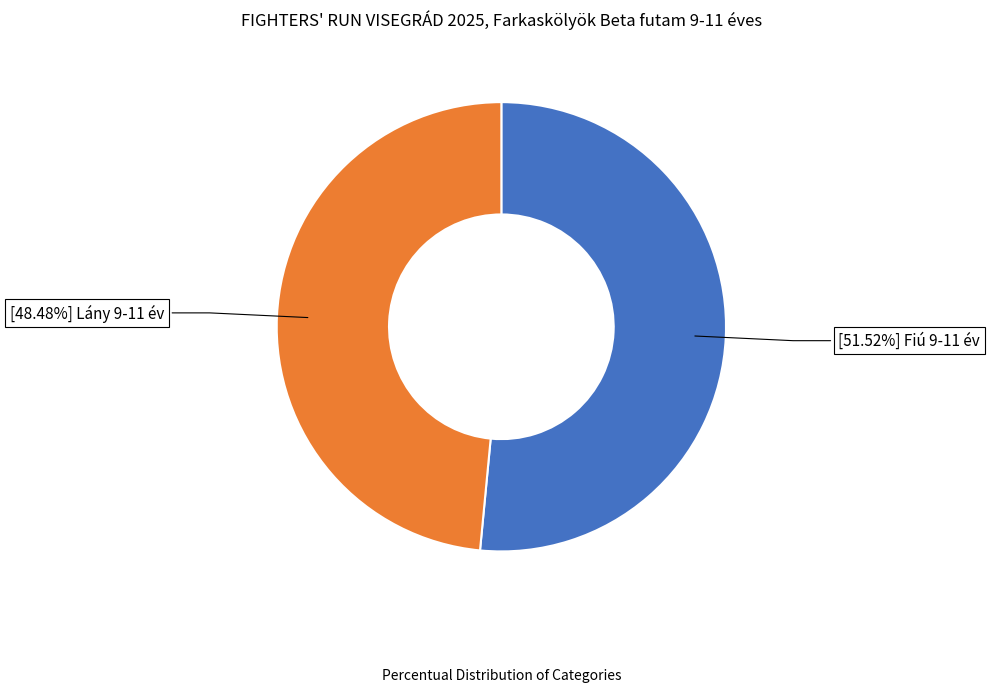

Is there any slice that represents more than half of the pie?

Yes